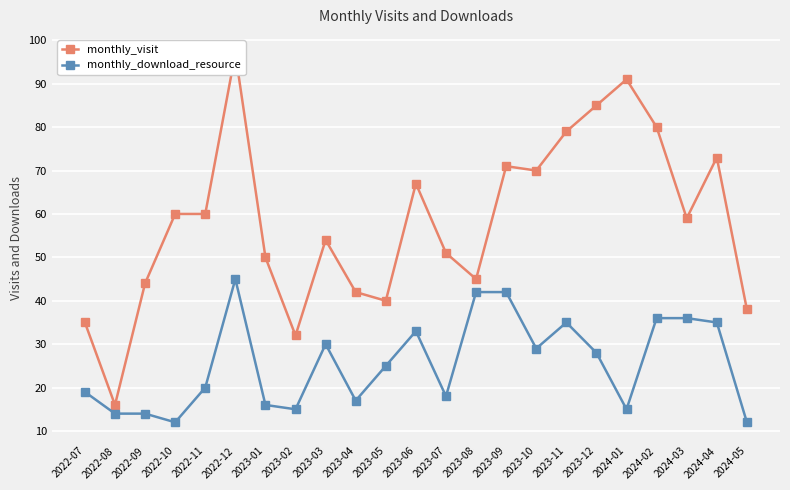

Is it true that monthly_download_resource equals 19 at 2023-03?

False